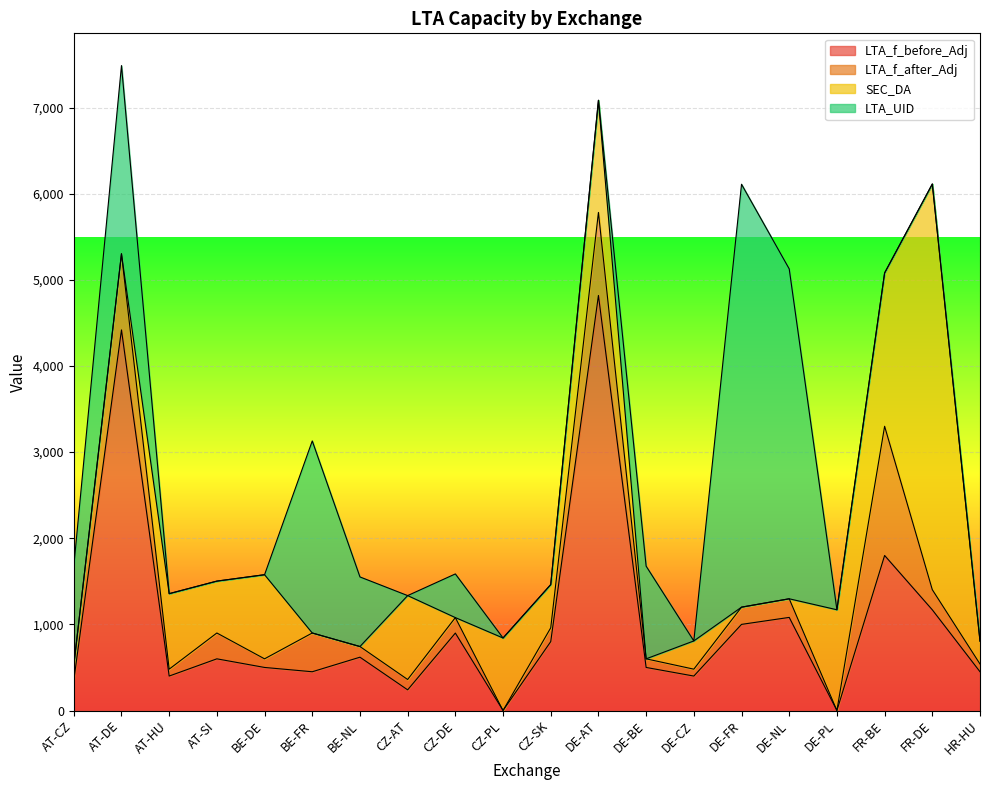

Does the chart display data point markers on the line(s)?

No